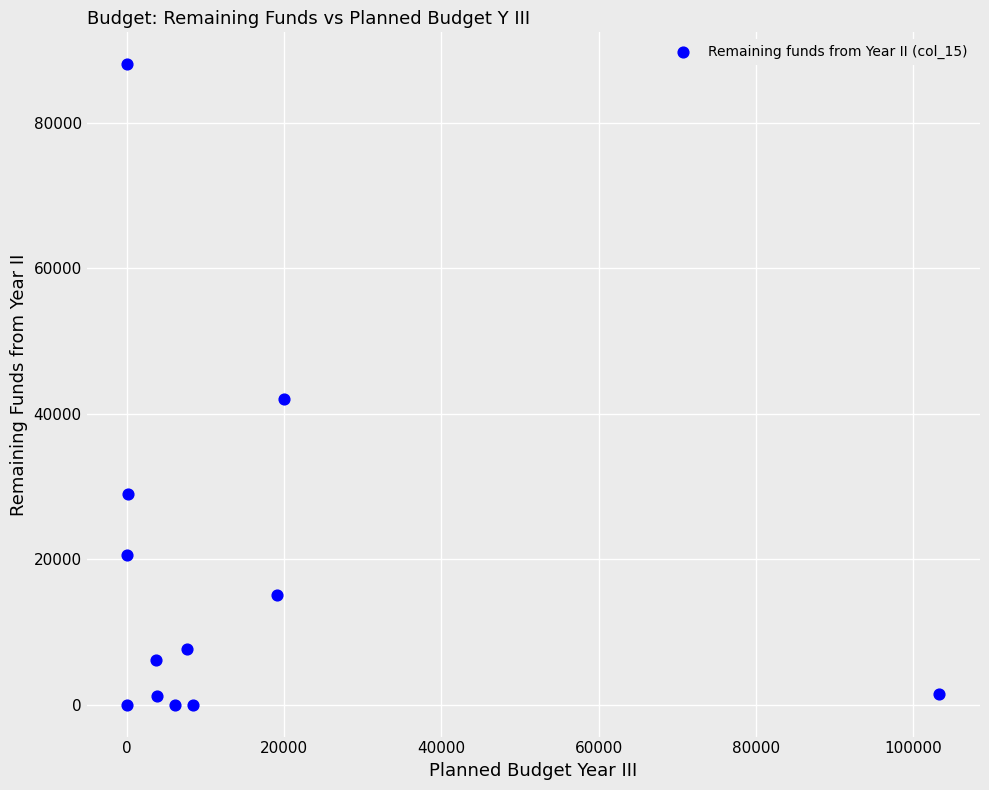

What is the average X value?

14339.0